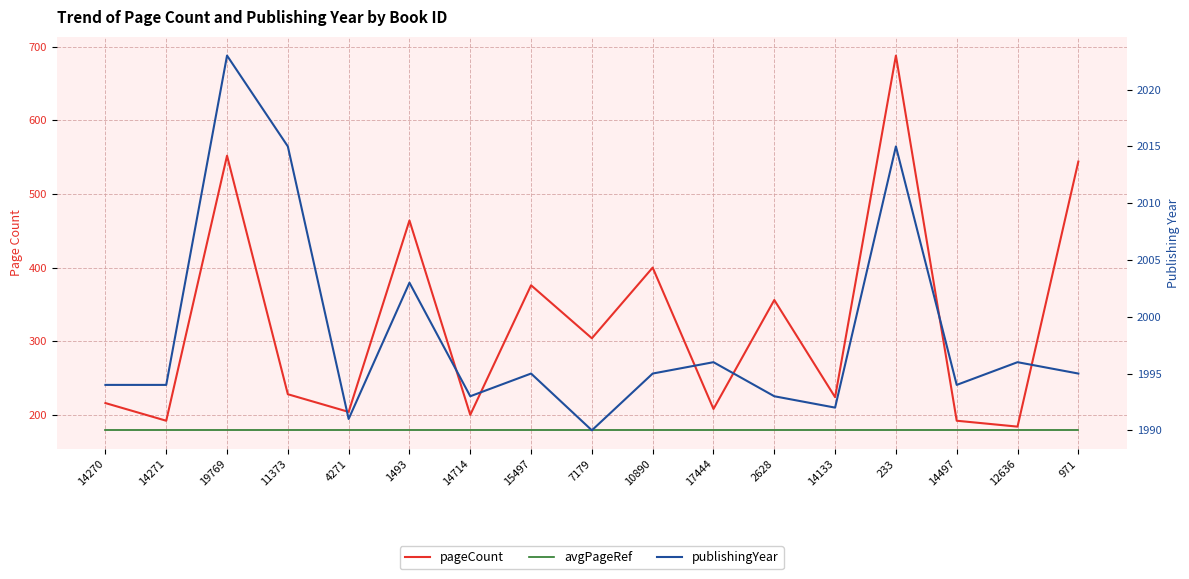

True or false: pageCount and avgPageRef intersect in this chart.

False